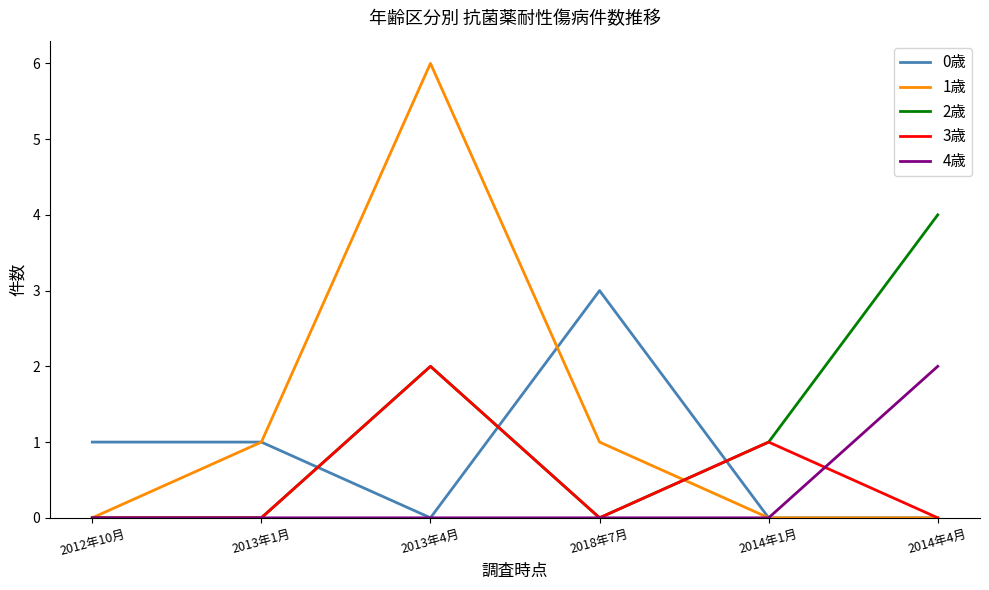

Which series changed the most between 2013年1月 and 2014年4月?

2歳